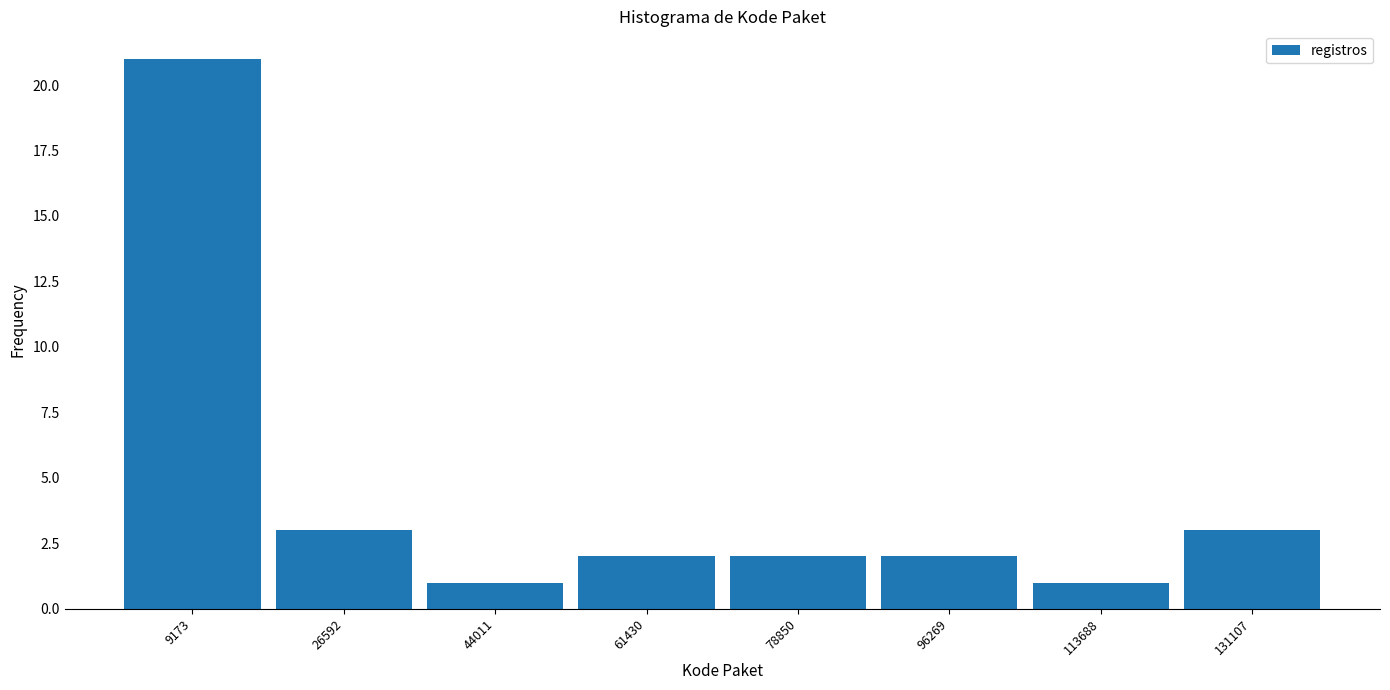

Which range on the x-axis has the tallest bar?

0 to 18000